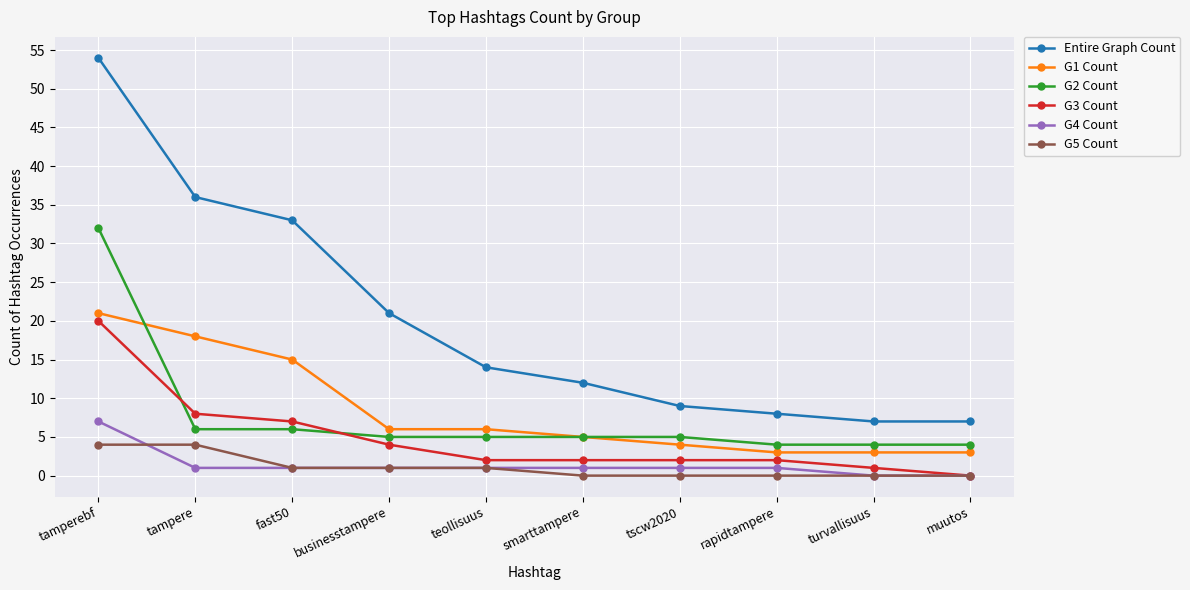

What position from the left is businesstampere?

4